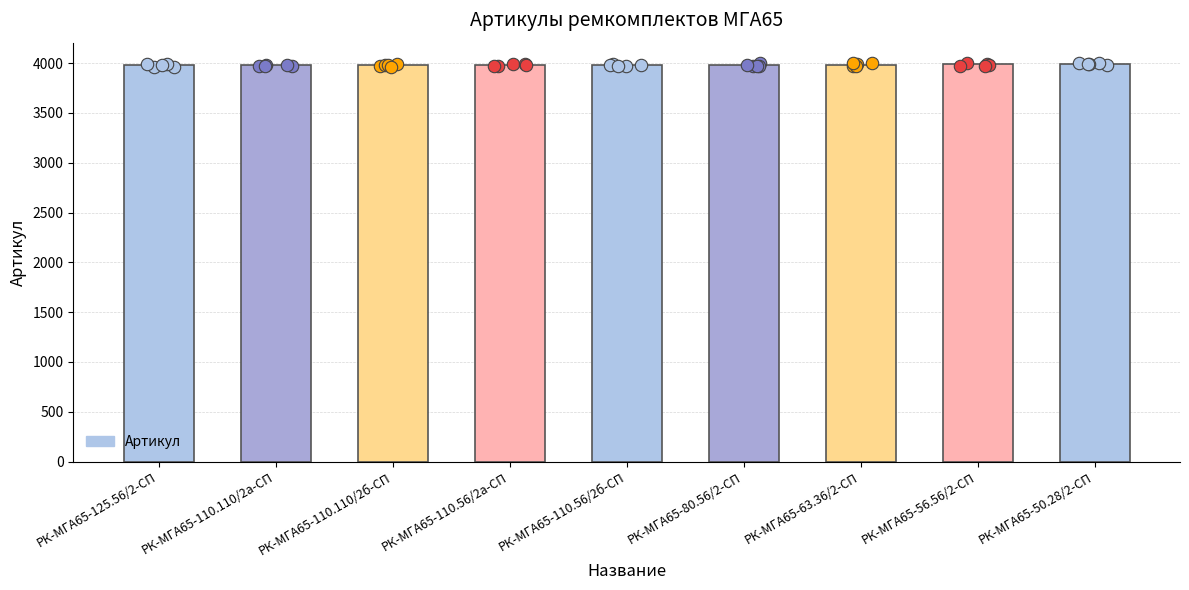

What is the change in value from РК-МГА65-125.56/2-СП to РК-МГА65-110.110/2б-СП?

+2